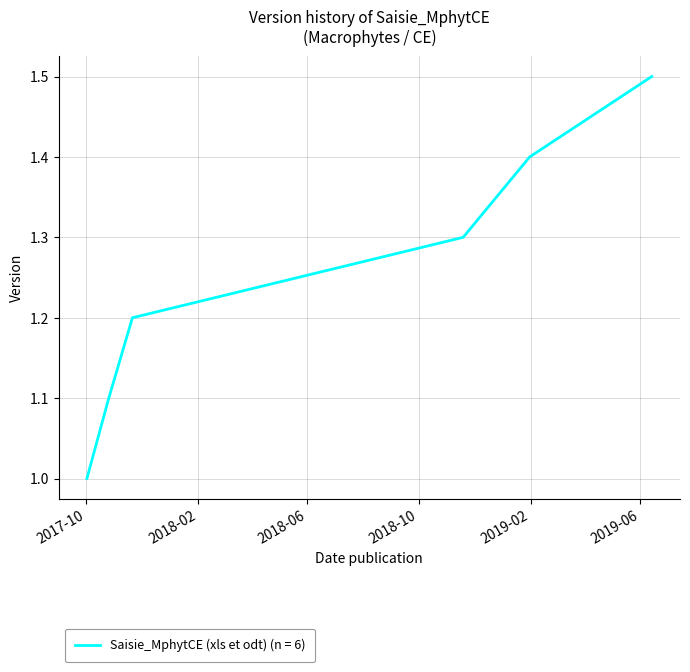

What is the difference between the maximum and minimum values?

0.5